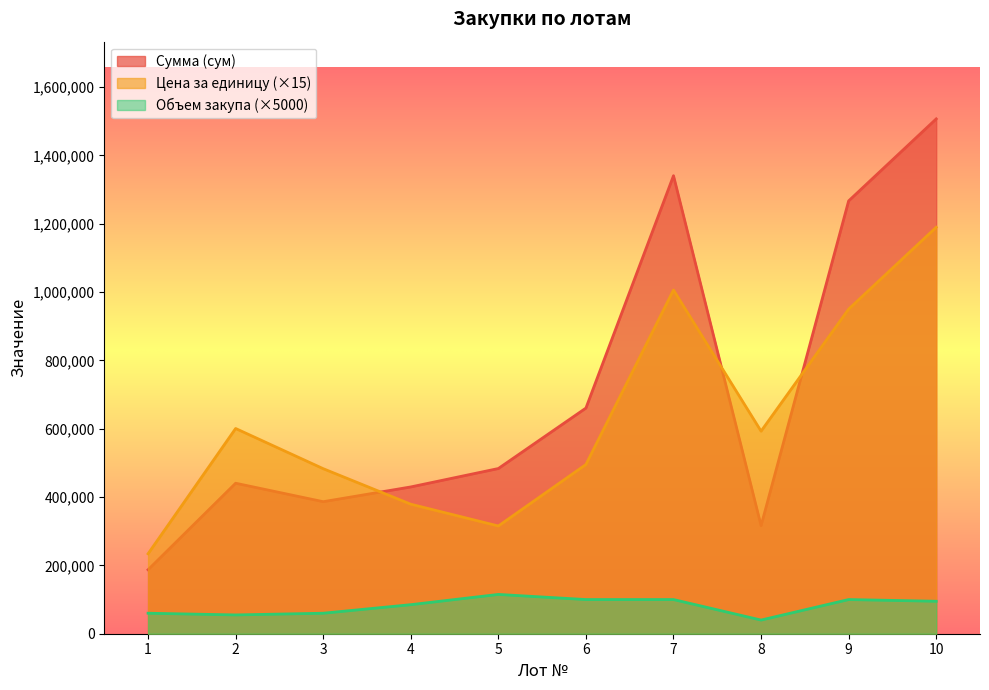

Where do Цена за единицу and Сумма (сум) first cross each other?

3 and 4